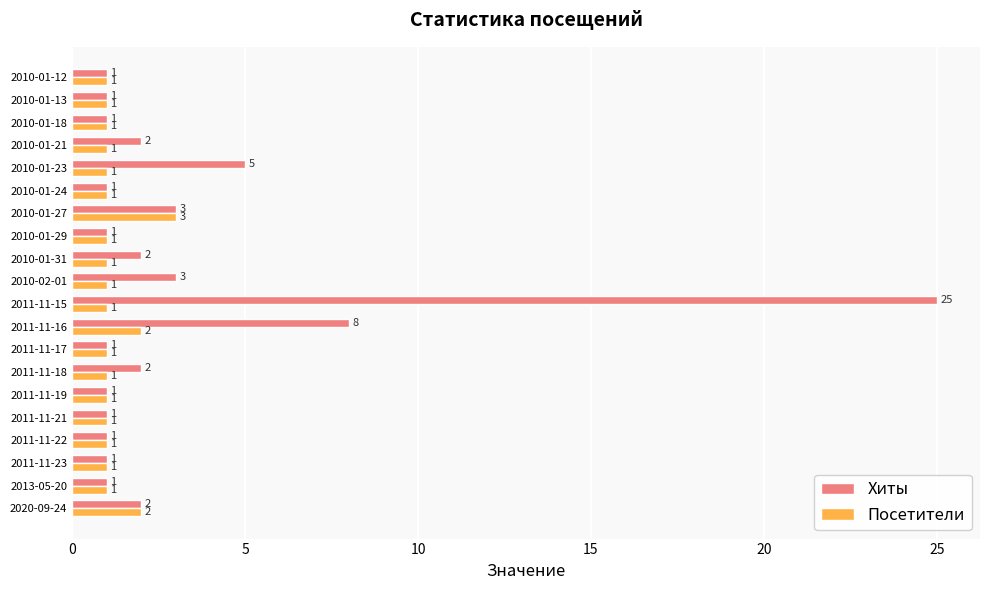

True or false: Посетители has a value of 2 at 2010-02-01.

False